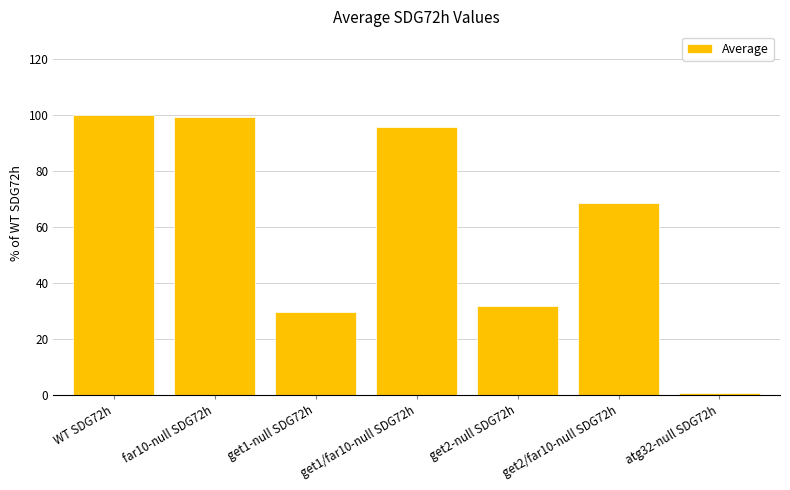

What is the greatest value displayed?

100.0